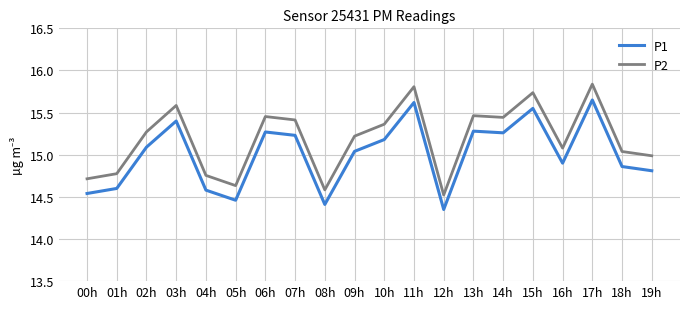

Is the value of P1 at 02h greater than the value of P2 at 10h?

No